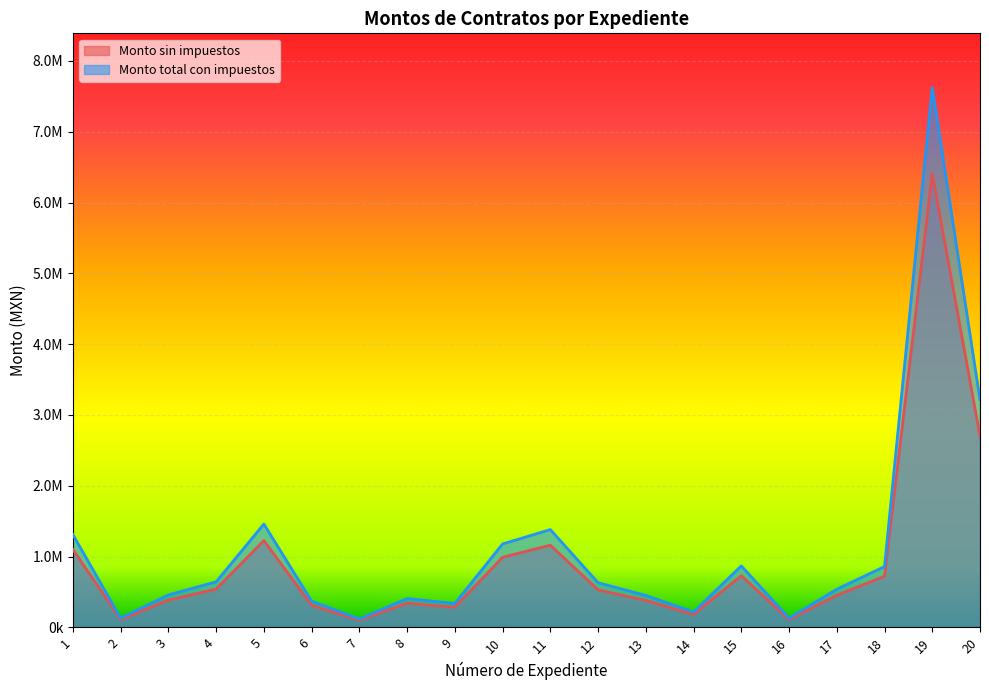

True or false: Monto sin impuestos has more than 0 points higher than both neighbors.

True